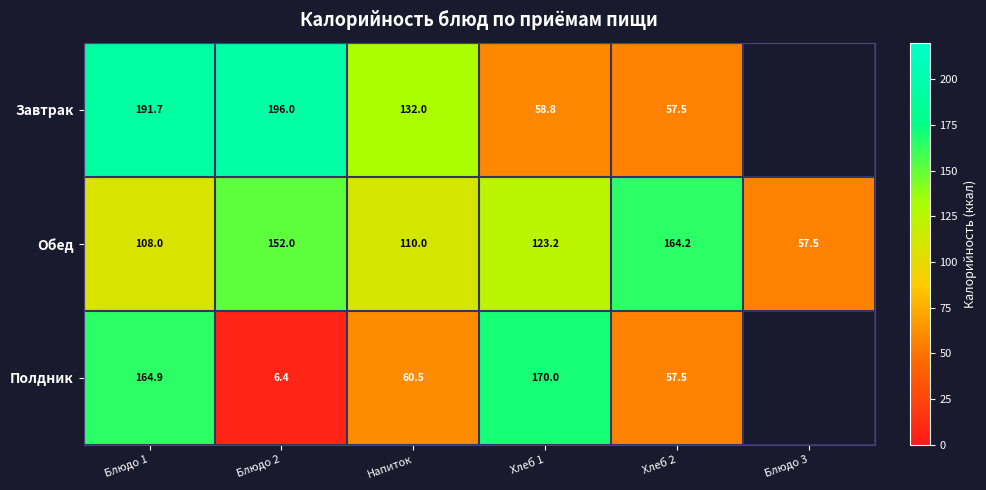

What is the difference between the Полдник values at Блюдо 1 and Напиток?

104.4